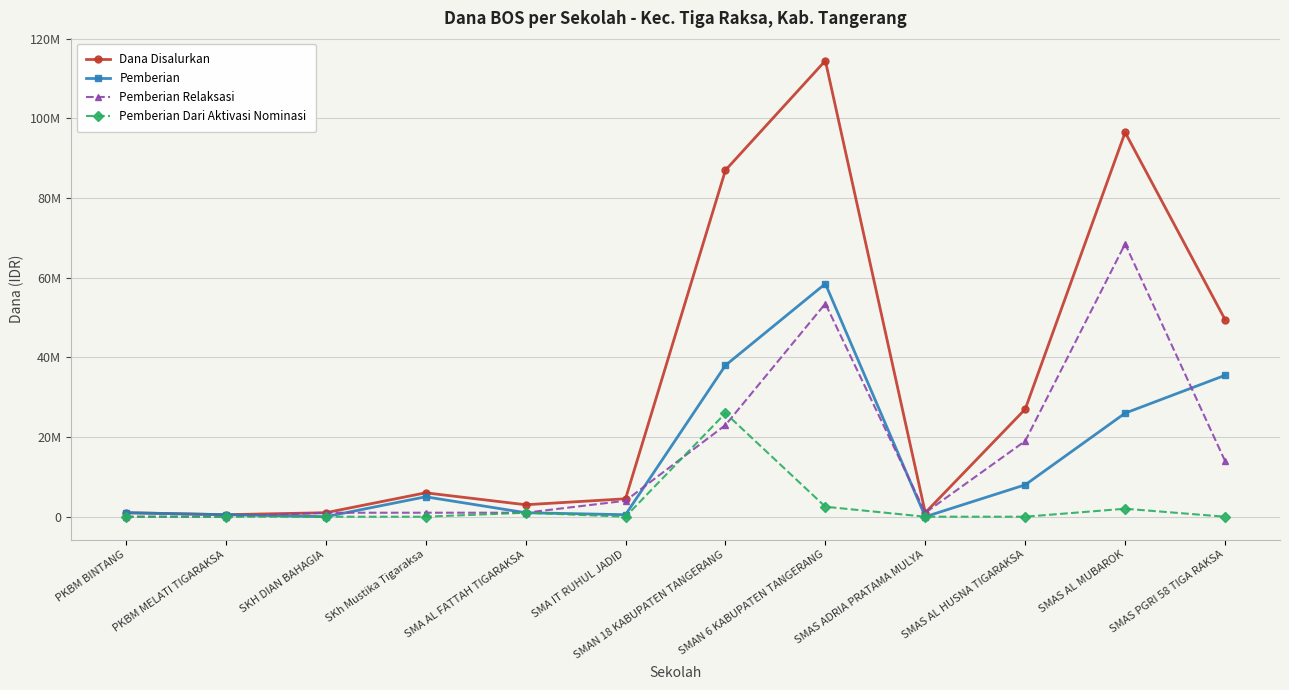

Rank the series at SMAN 18 KABUPATEN TANGERANG from lowest to highest value.

Pemberian Relaksasi, Pemberian Dari Aktivasi Nominasi, Pemberian, Dana Disalurkan